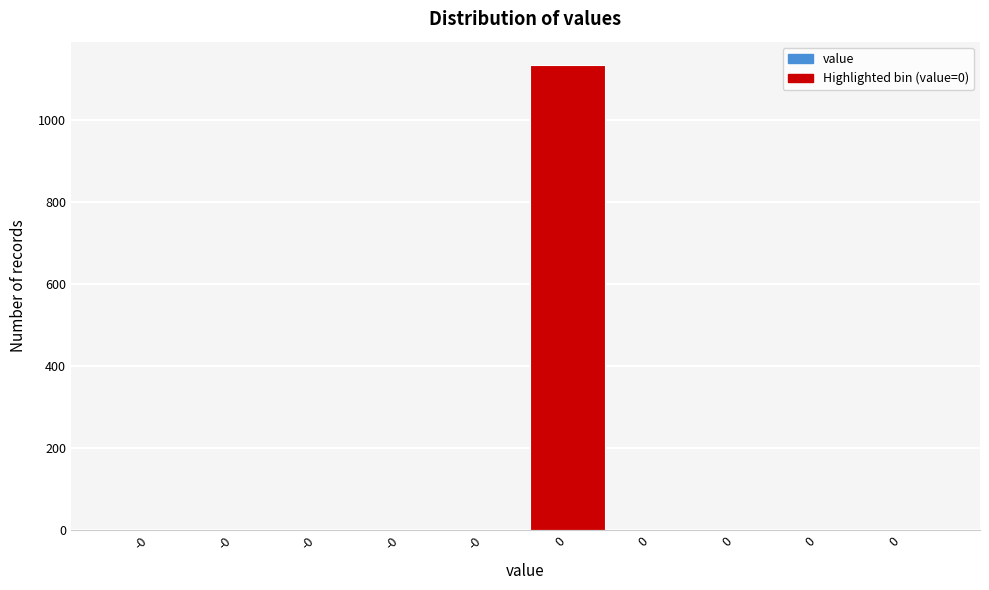

Count the number of values greater than 0.

1